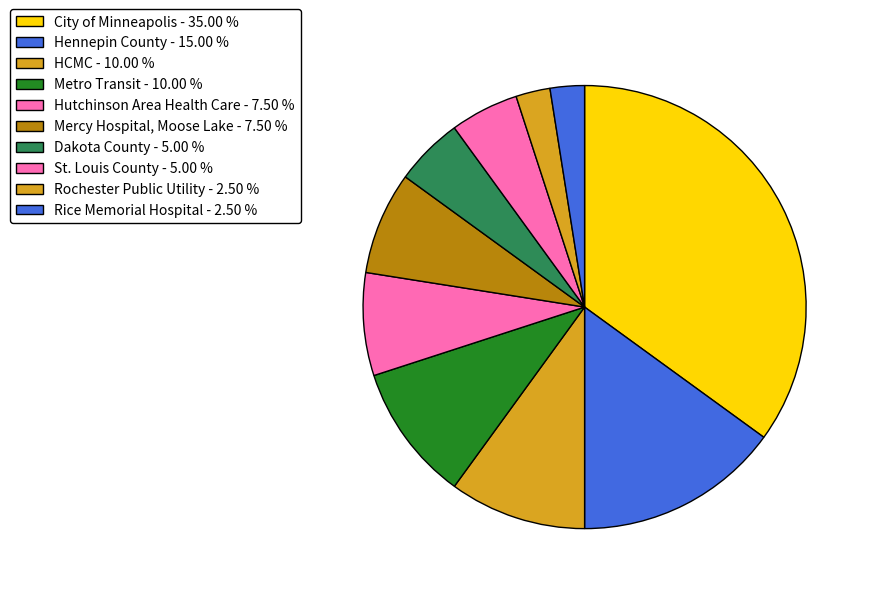

Count the number of slices in the pie.

10